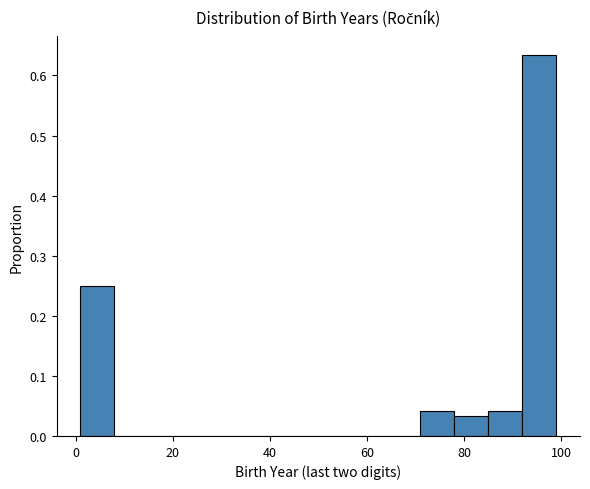

Read against the x-axis, roughly where is the centre of the tallest bar?

96